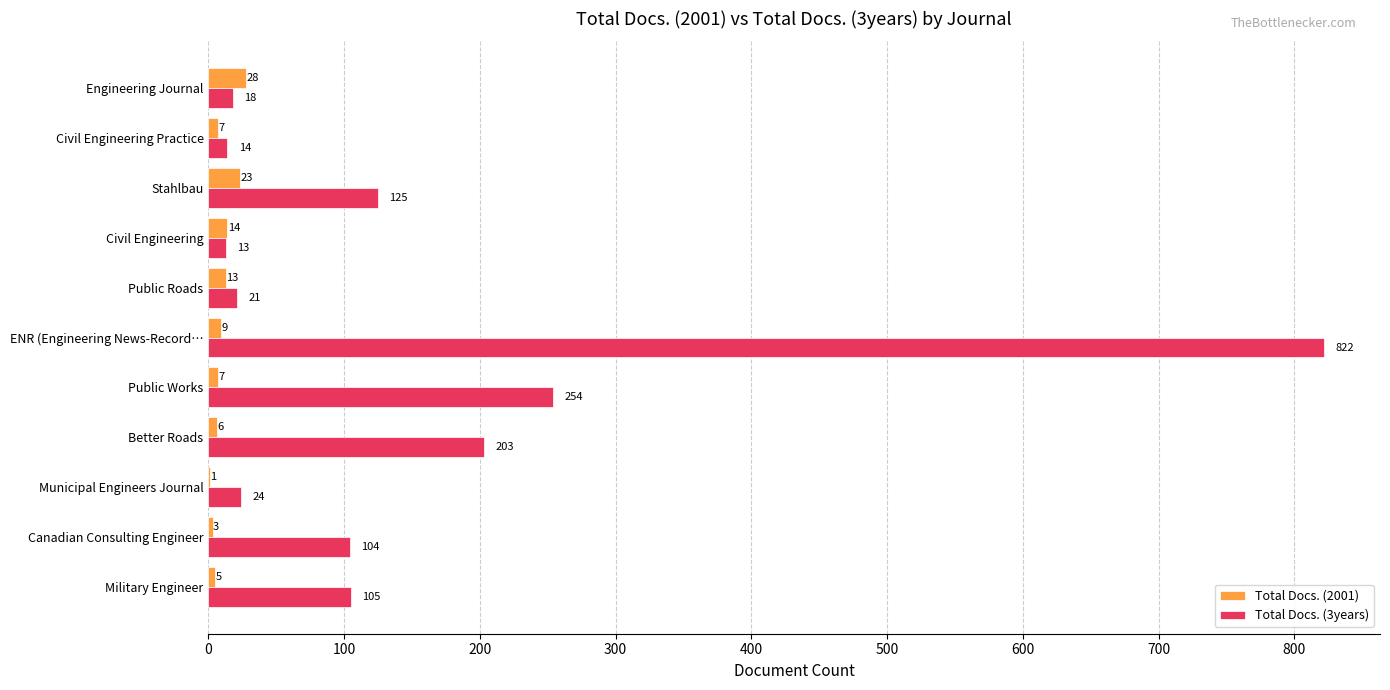

Which series has the widest spread of values?

Total Docs. (3years)